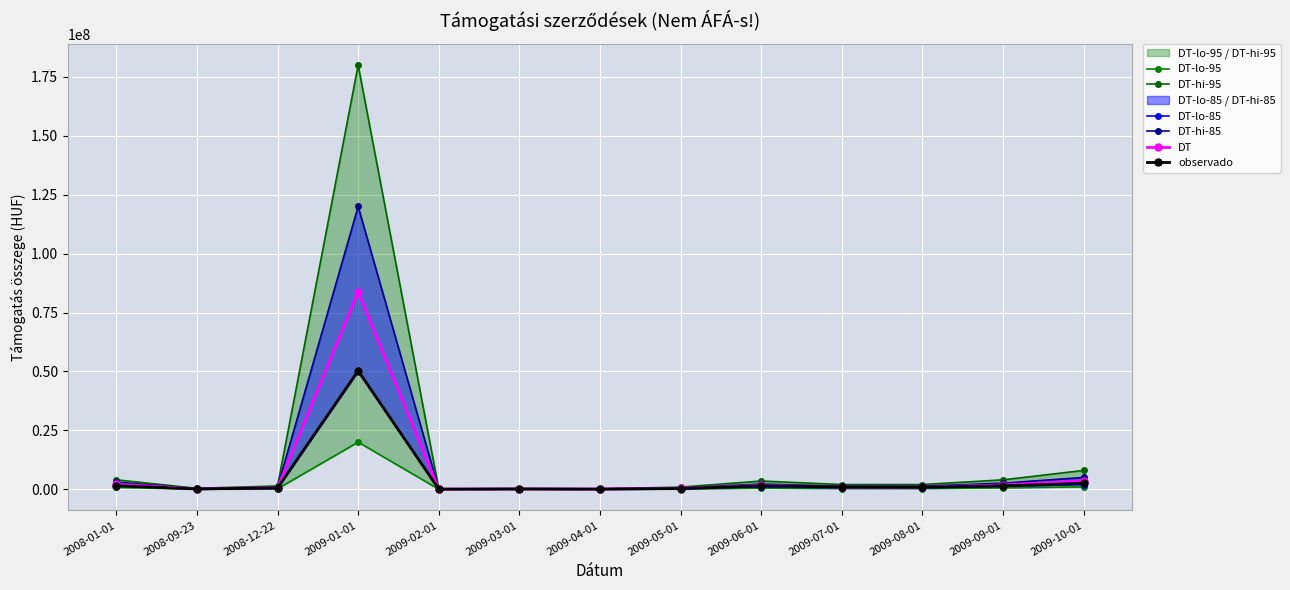

What is the spread (max minus min) of values at 2009-05-01?

800000.0